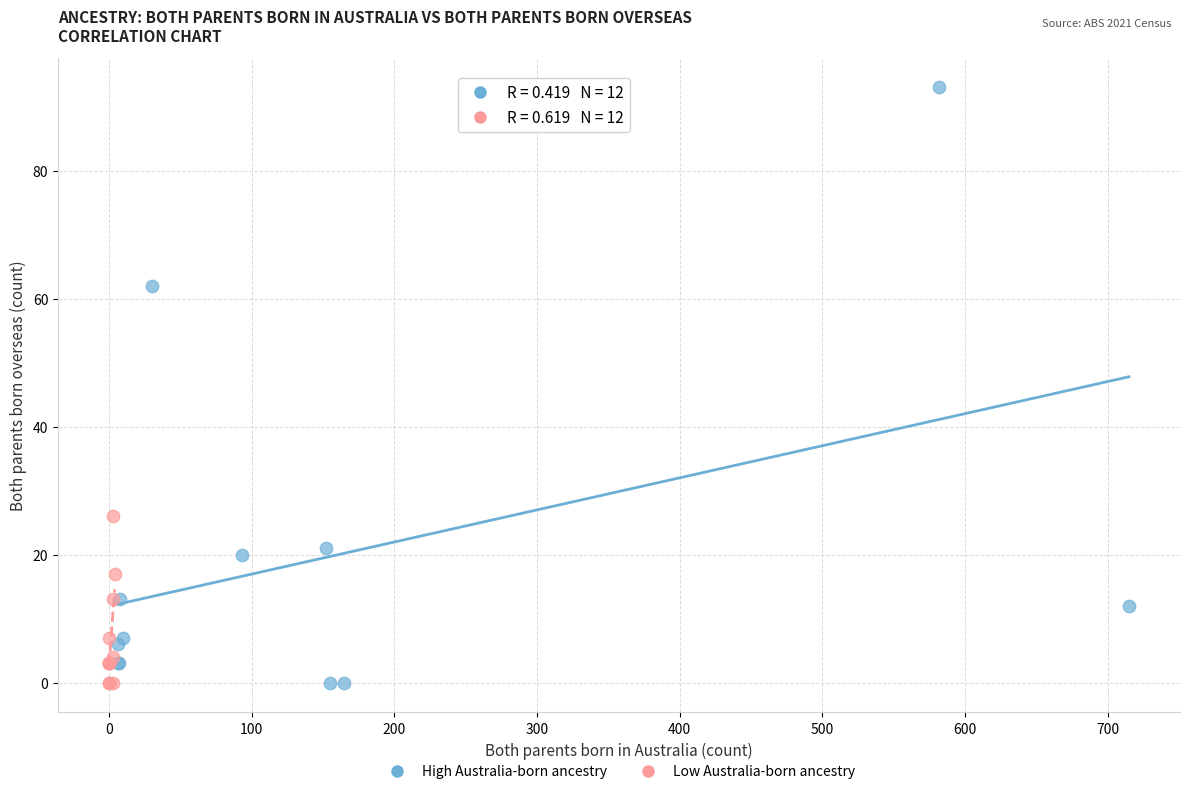

Which series has the widest spread of Y values?

High Australia-born ancestry